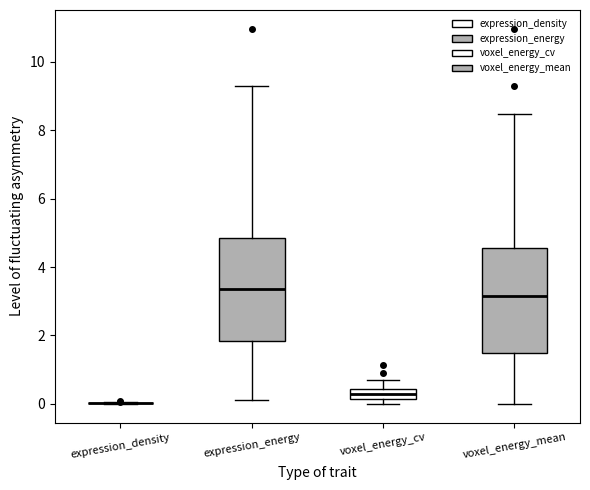

Where is the upper edge of the box for expression_energy on the y-axis? The values are not printed on the chart, so give them approximately, as read against the axis.

4.8